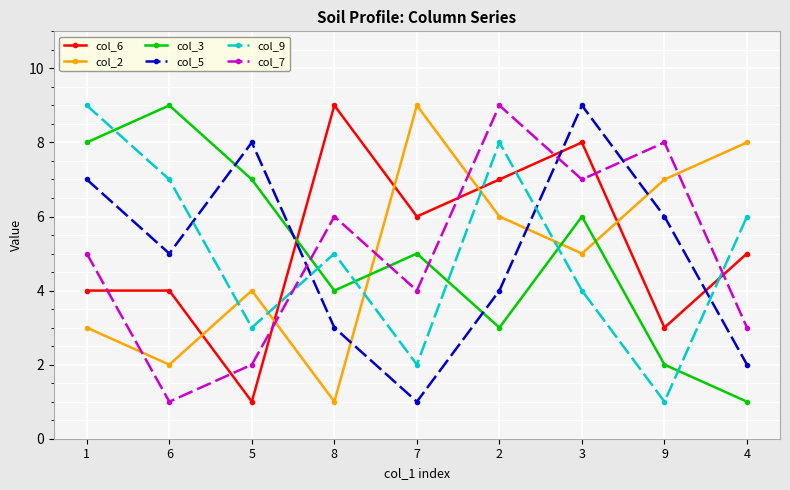

Read the col_9 value at 7.

2